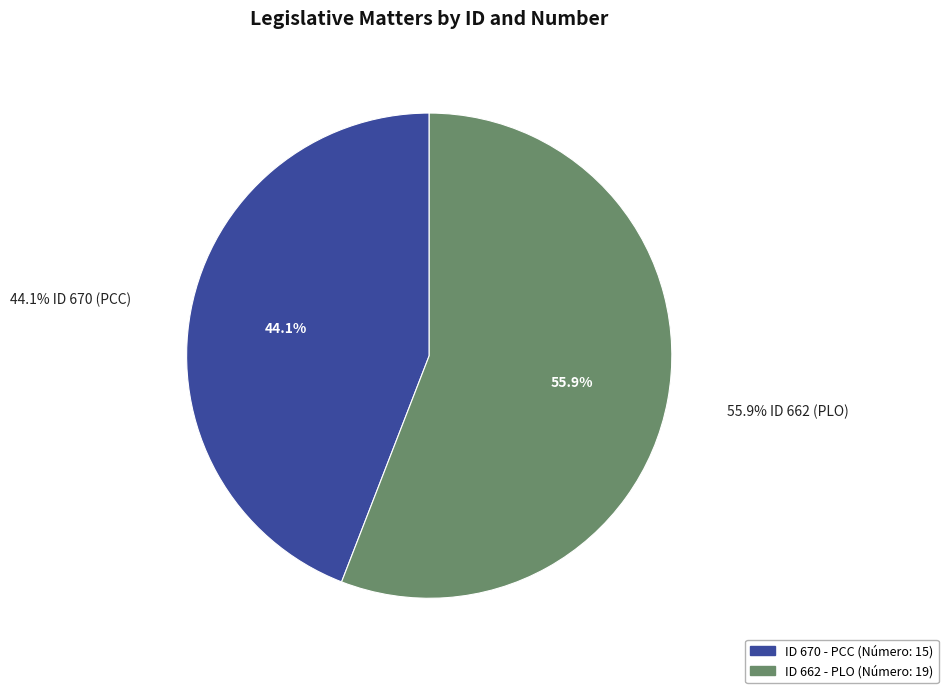

Combined, what portion of the pie is 662 and 670?

100.0%